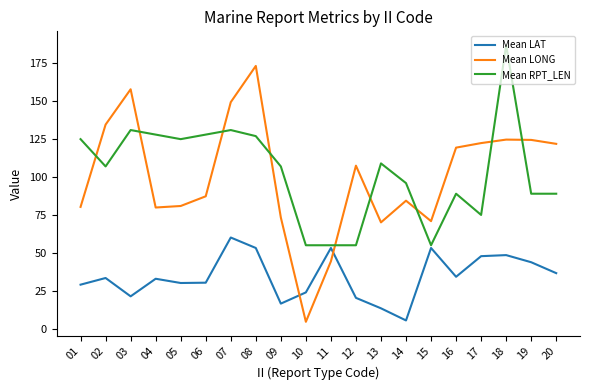

What is the greatest value displayed?

187.0